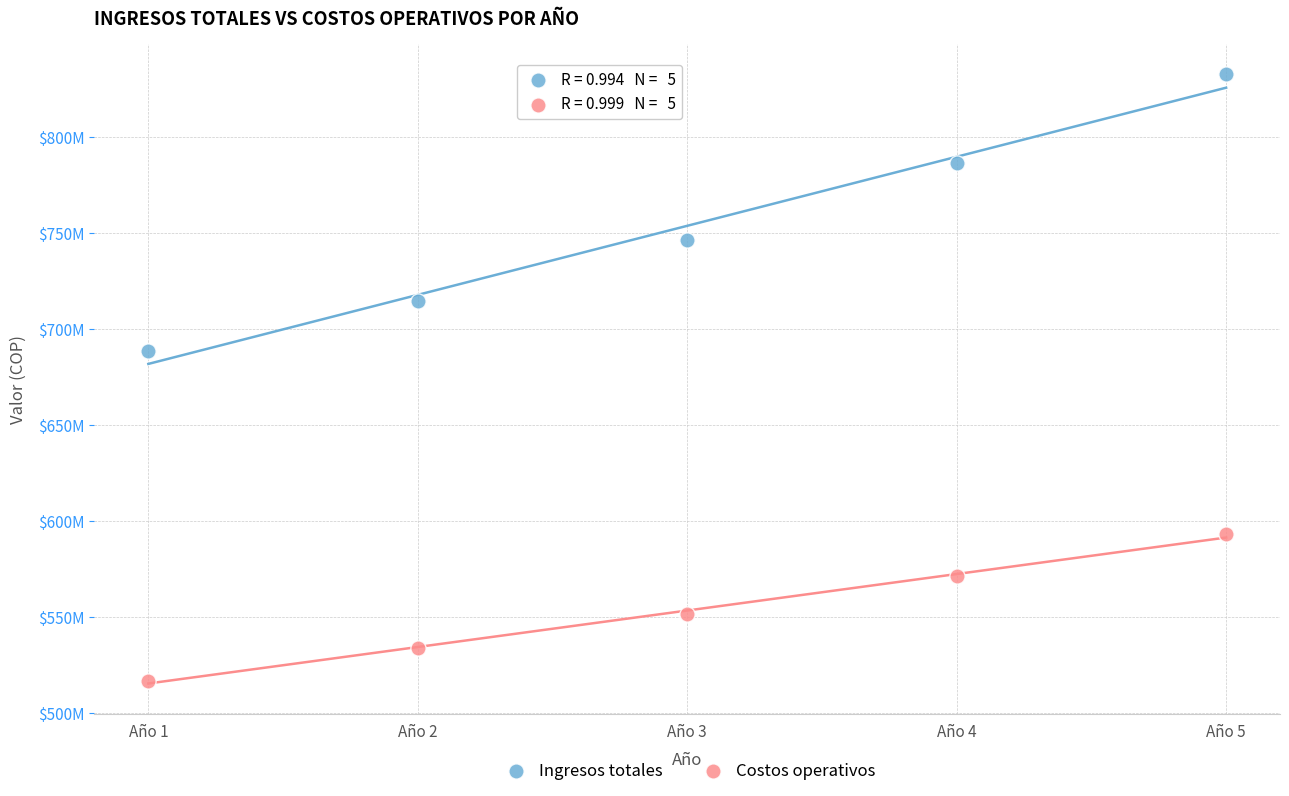

Which series reaches the maximum Y coordinate?

Ingresos totales